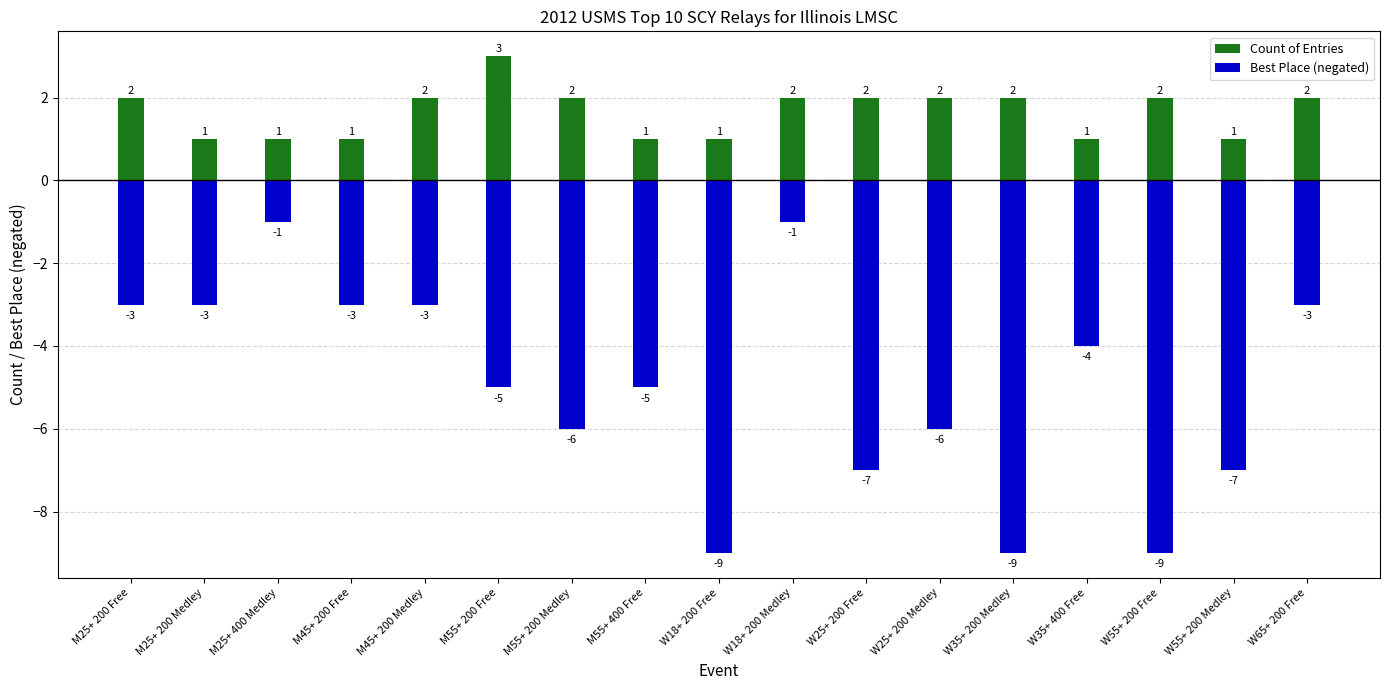

Which has a higher value, M45+ 200 Free or W65+ 200 Free?

W65+ 200 Free